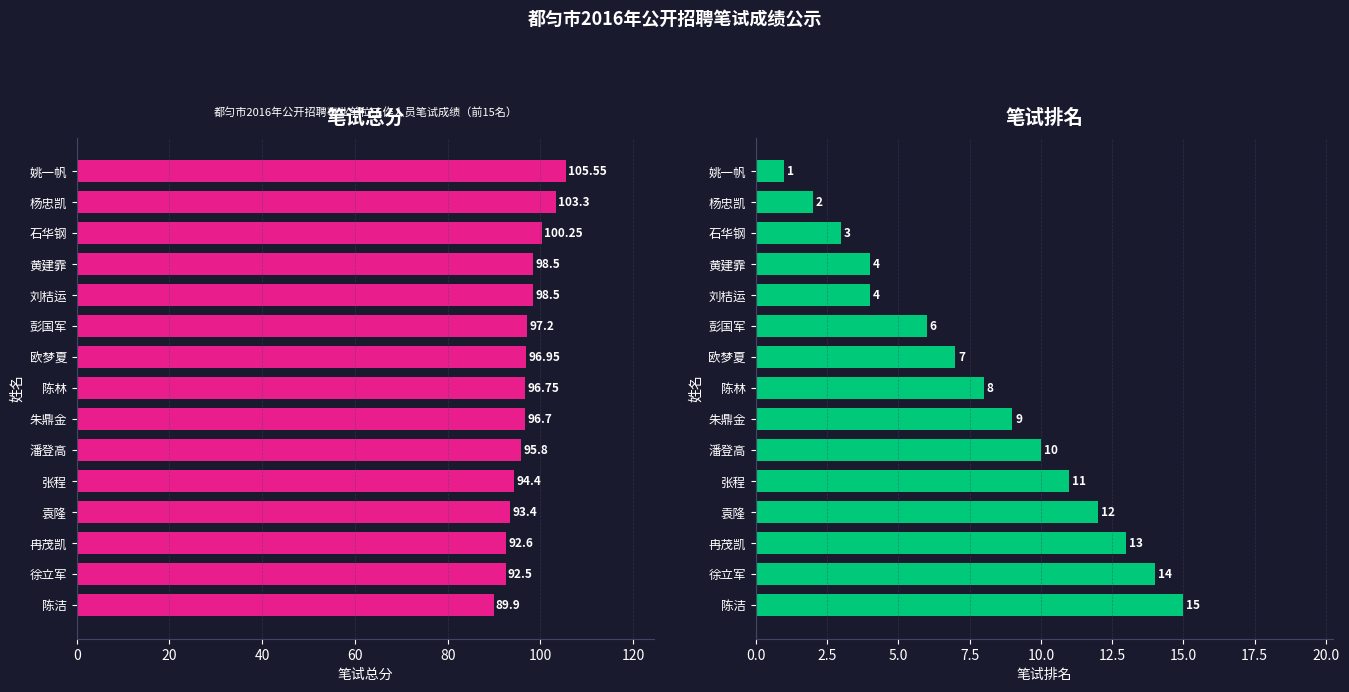

Reading left to right, extract all data points from this chart.

笔试总分: 105.5	103.3	100.2	98.5	98.5	97.2	97.0	96.8	96.7	95.8	94.4	93.4	92.6	92.5	89.9
笔试排名: 1.0	2.0	3.0	4.0	4.0	6.0	7.0	8.0	9.0	10.0	11.0	12.0	13.0	14.0	15.0